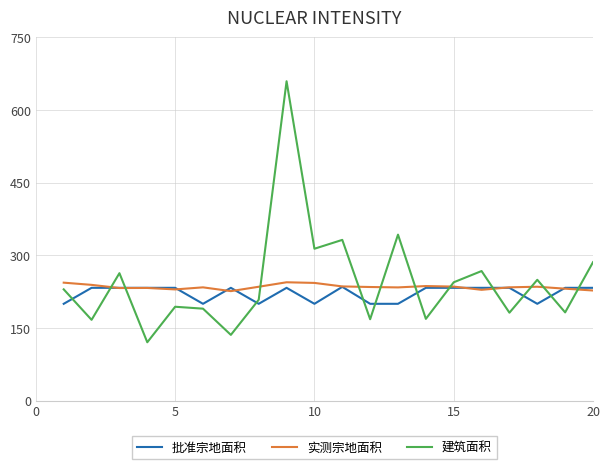

What is the highest value of the 批准宗地面积 series?

235.0